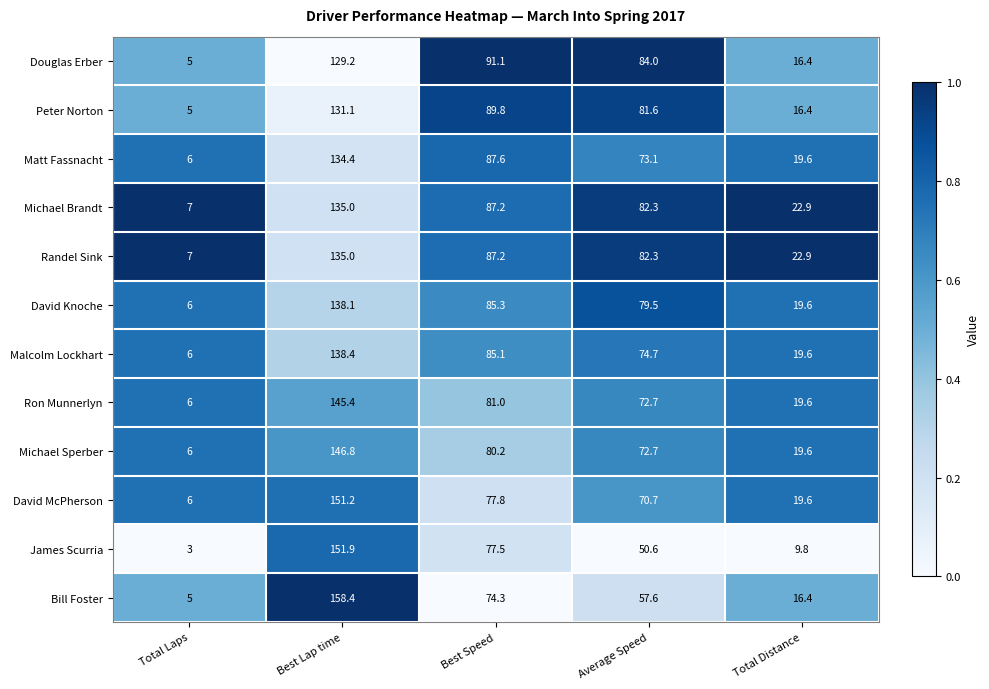

Between Best Lap time and Best Speed, which series saw the biggest shift?

Bill Foster